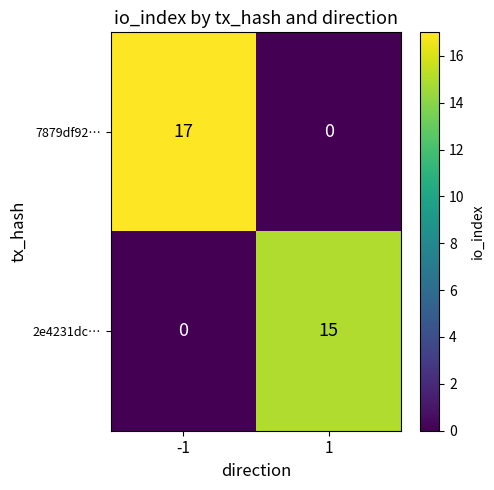

Which series changed the most between -1 and 1?

7879df92…